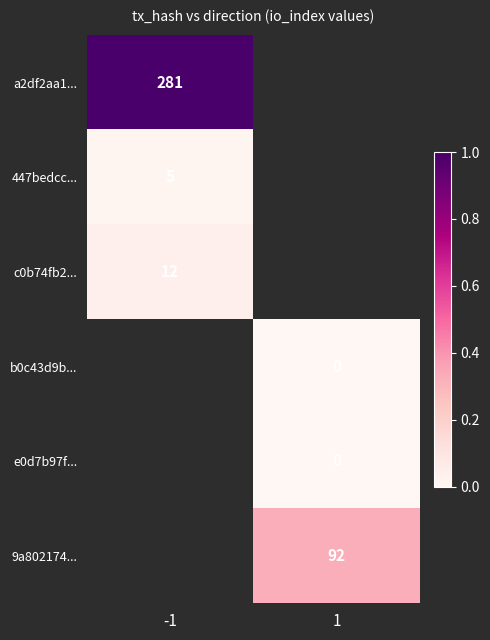

The value of c0b74fb2... at -1 is 12. True or false?

True